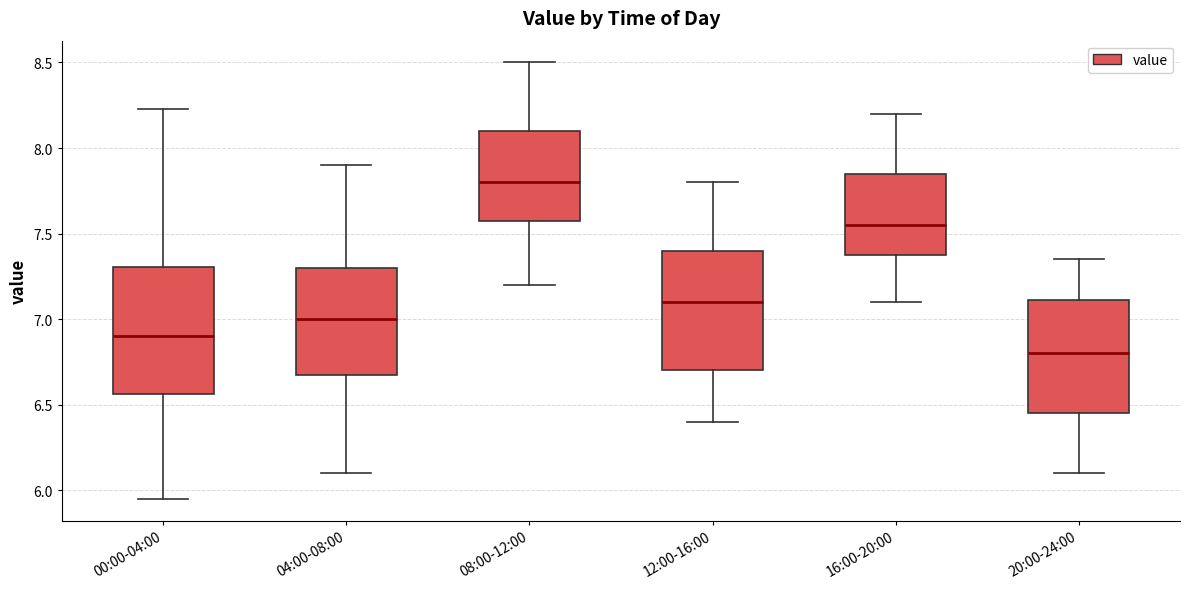

Where does the median line of the box for 00:00-04:00 sit on the y-axis? The values are not printed on the chart, so give them approximately, as read against the axis.

6.90